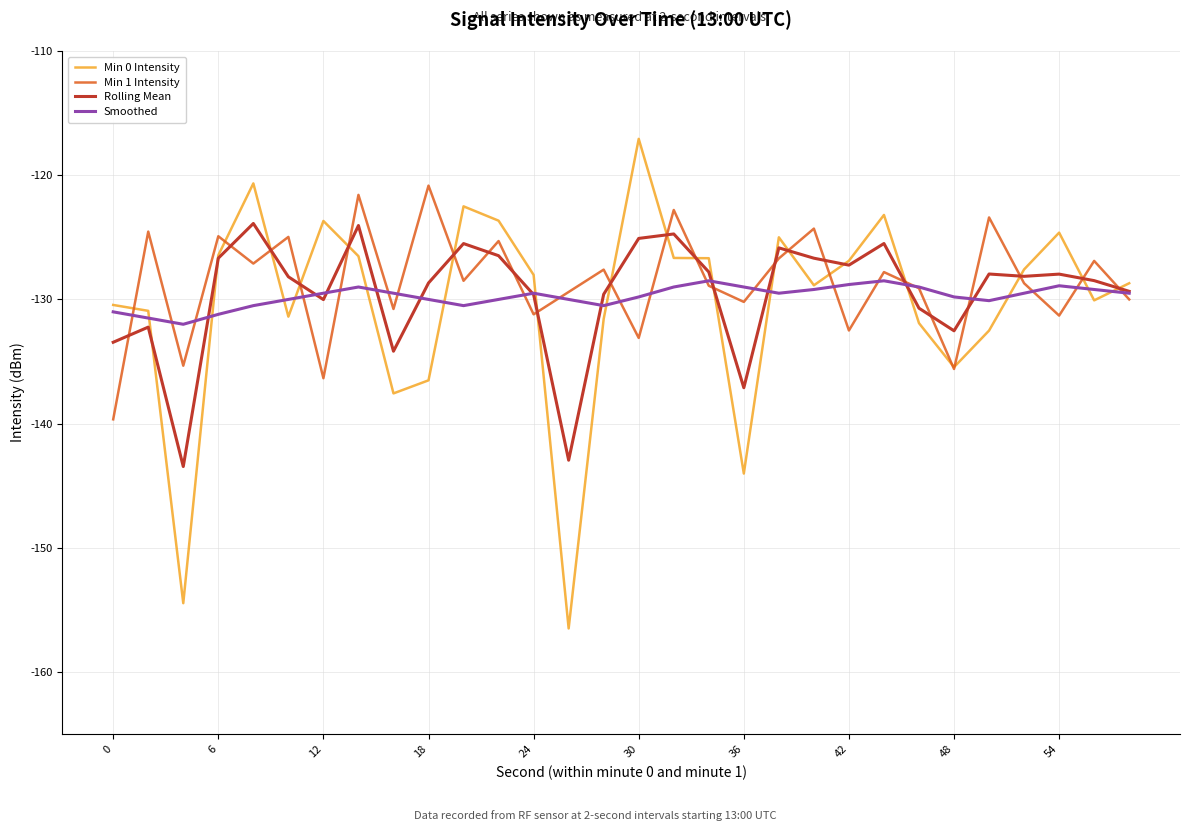

Which series has the largest range (max minus min)?

Min 0 Intensity